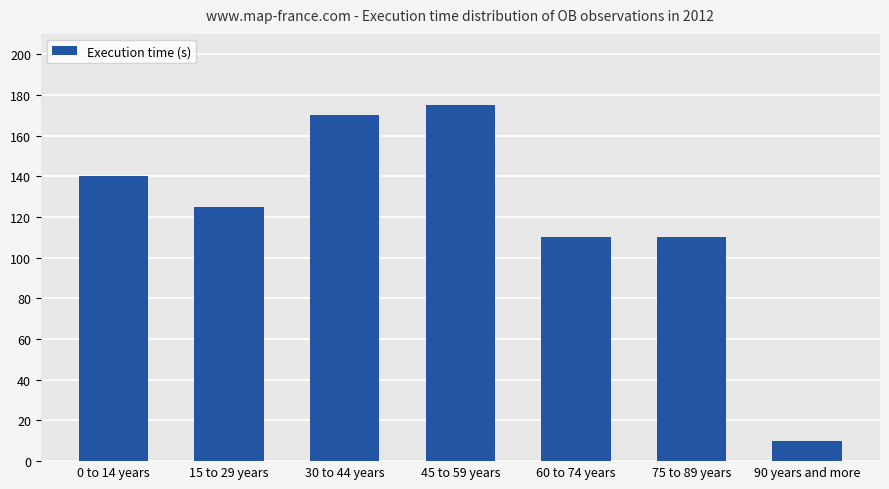

What is the label of the 6th bar from the right?

15 to 29 years